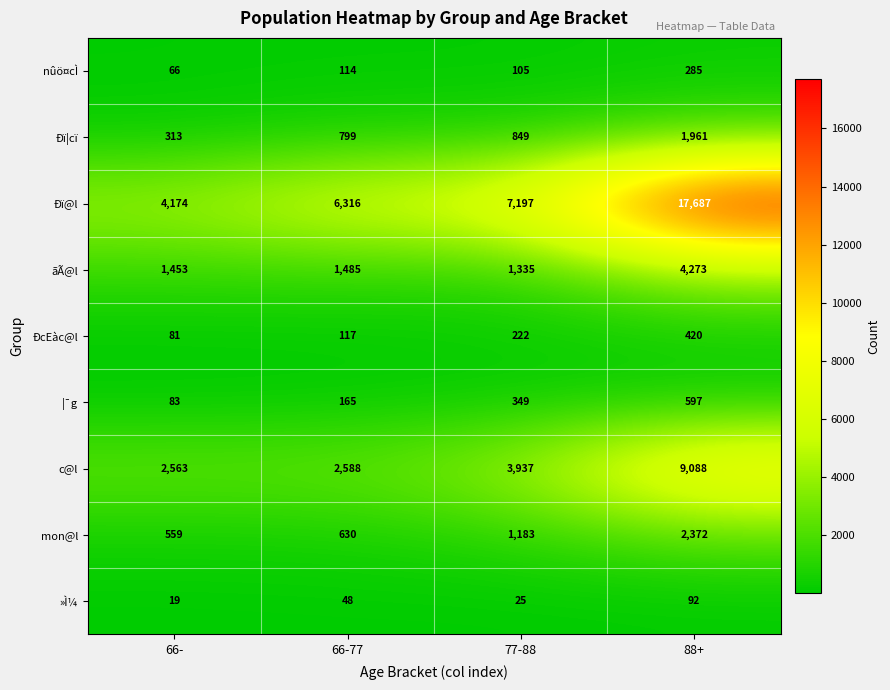

Which series has the widest spread of values?

Ðï@l